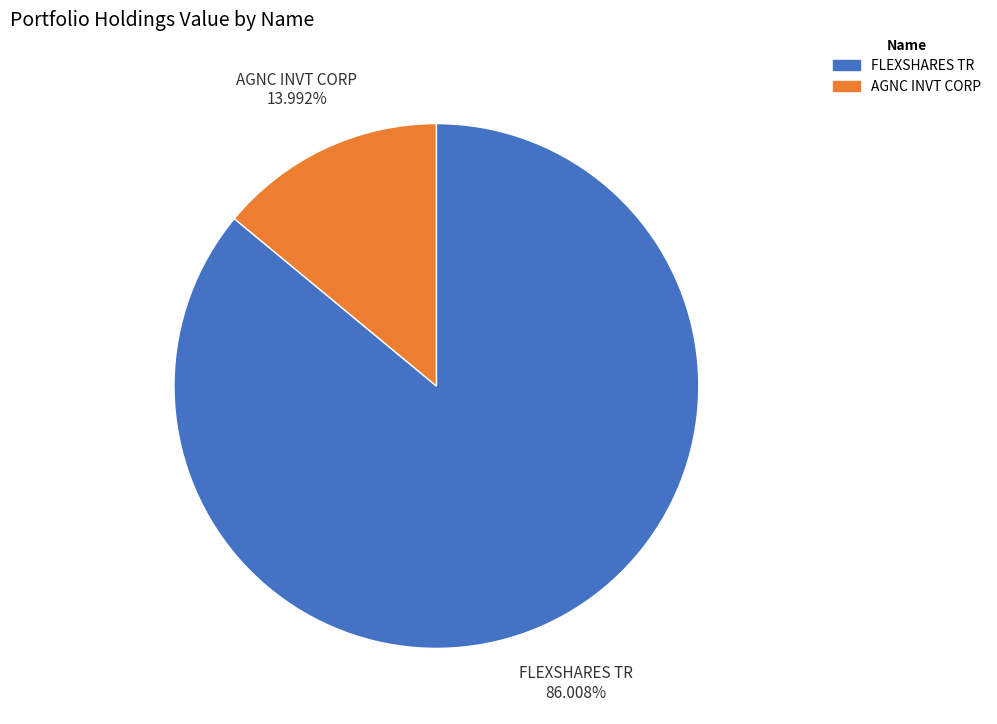

What is the majority slice?

FLEXSHARES TR